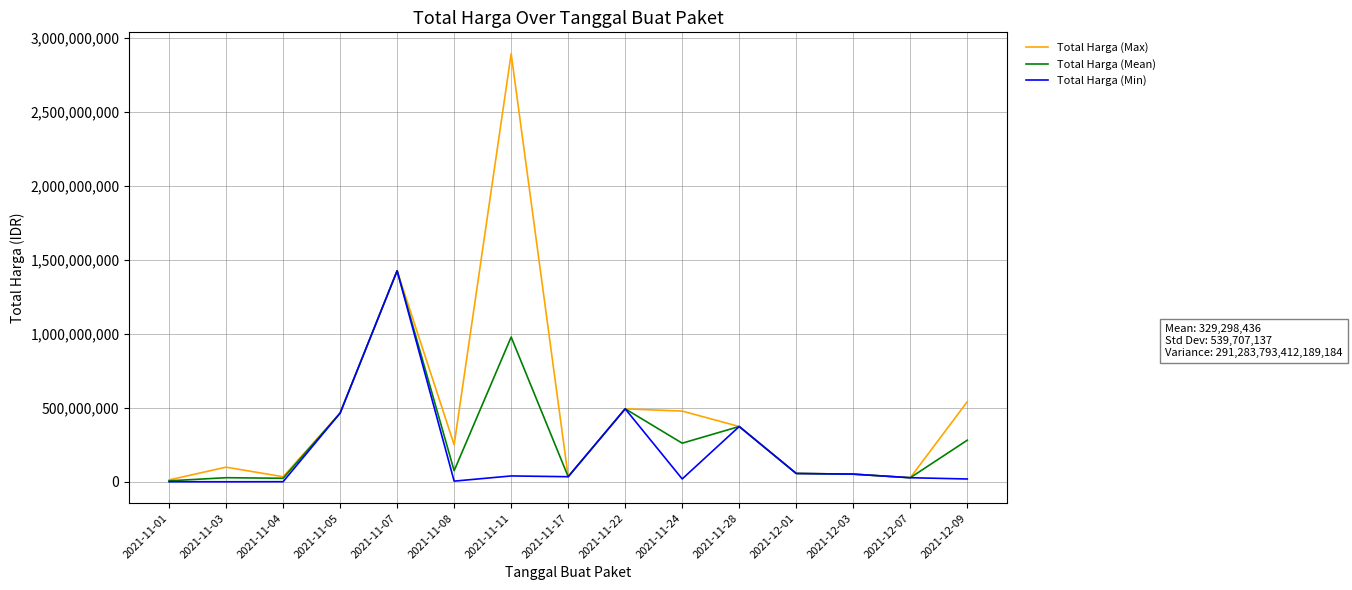

The Total Harga (Mean) series shows 373404000 at 2021-11-28. True or false?

True